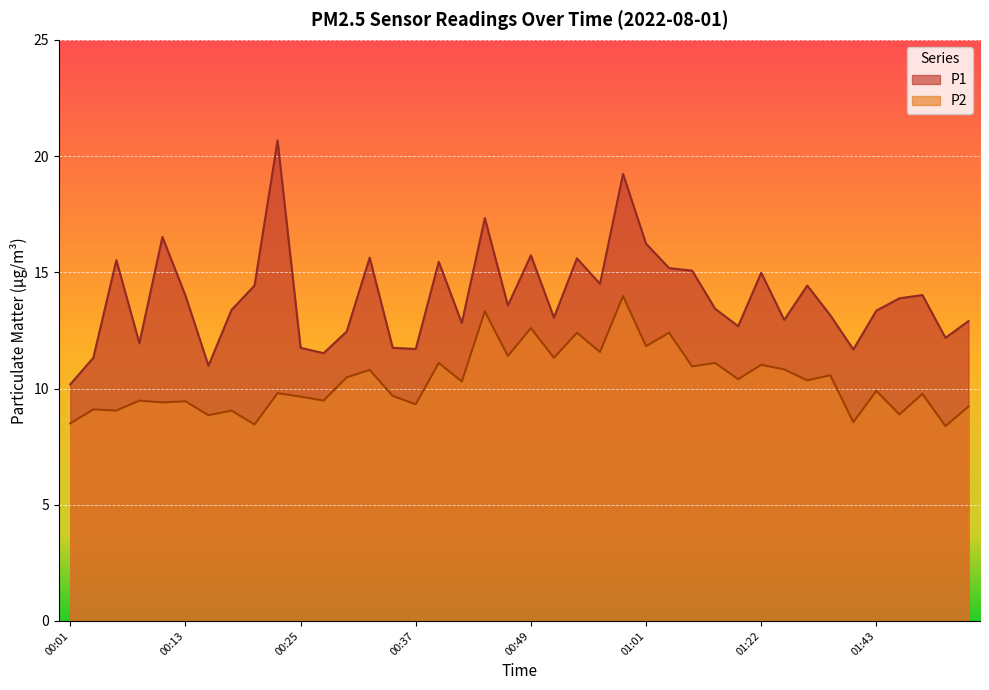

Reading left to right, what are all the values shown in this chart?

P1: 00:01=10.2	00:03=11.3	00:05=15.5	00:08=11.9	00:10=16.5	00:13=14.0	00:15=11.0	00:18=13.4	00:20=14.4	00:22=20.7	00:25=11.8	00:27=11.5	00:30=12.4	00:32=15.6	00:35=11.8	00:37=11.7	00:39=15.4	00:42=12.8	00:44=17.3	00:47=13.6	00:49=15.7	00:52=13.1	00:54=15.6	00:57=14.5	00:59=19.2	01:01=16.2	01:04=15.2	01:14=15.1	01:17=13.4	01:20=12.7	01:22=15.0	01:30=12.9	01:33=14.4	01:35=13.2	01:38=11.7	01:43=13.3	01:45=13.9	01:48=14.0	01:50=12.2	01:53=12.9
P2: 00:01=8.5	00:03=9.1	00:05=9.1	00:08=9.5	00:10=9.4	00:13=9.4	00:15=8.8	00:18=9.1	00:20=8.4	00:22=9.8	00:25=9.7	00:27=9.5	00:30=10.5	00:32=10.8	00:35=9.7	00:37=9.3	00:39=11.1	00:42=10.3	00:44=13.3	00:47=11.4	00:49=12.6	00:52=11.3	00:54=12.4	00:57=11.6	00:59=14.0	01:01=11.8	01:04=12.4	01:14=10.9	01:17=11.1	01:20=10.4	01:22=11.0	01:30=10.8	01:33=10.3	01:35=10.6	01:38=8.6	01:43=9.9	01:45=8.9	01:48=9.8	01:50=8.4	01:53=9.2